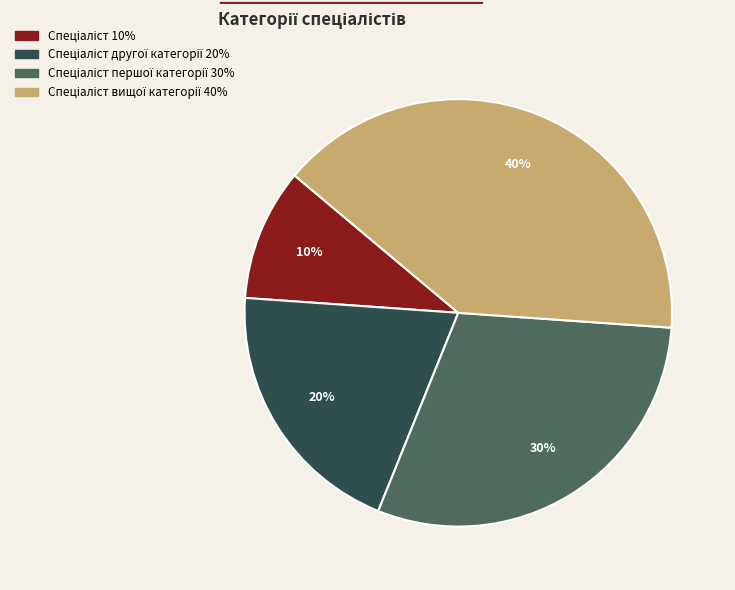

Does any single category account for the majority?

No